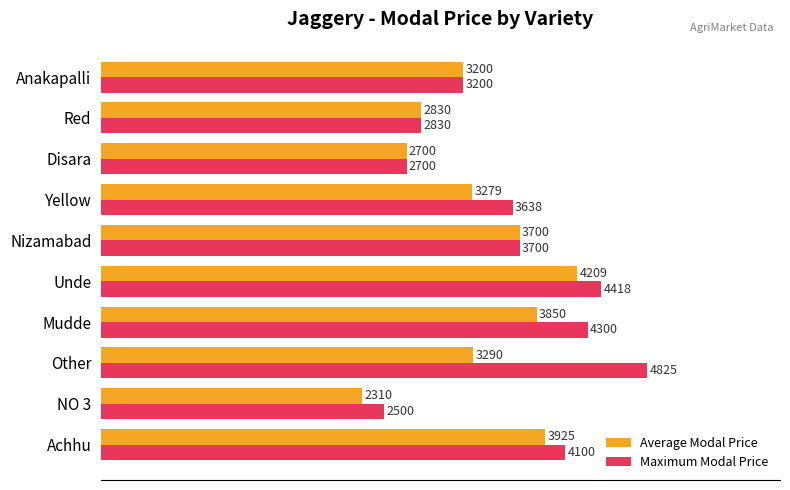

Rank the series by their average value, from lowest to highest.

Average Modal Price, Maximum Modal Price